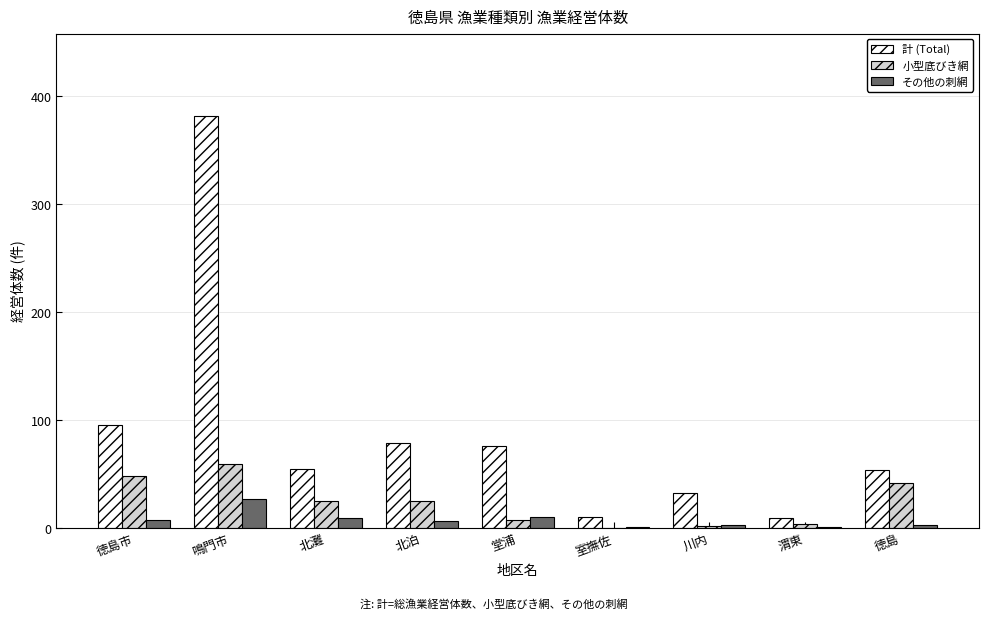

At which label does 小型底びき網 reach its peak?

鳴門市